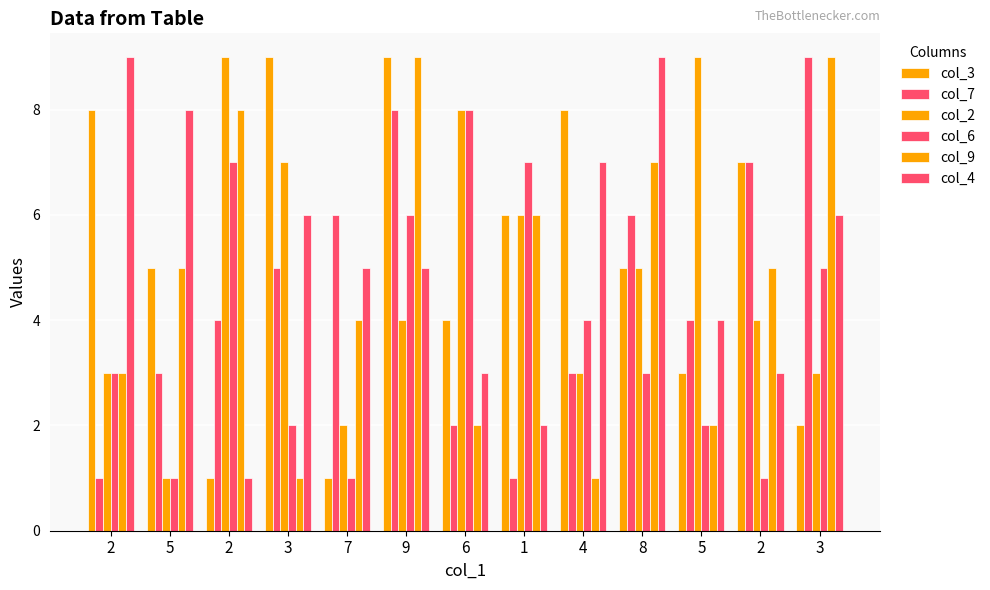

What is the value of the col_4 bar at the 13th from the left?

6